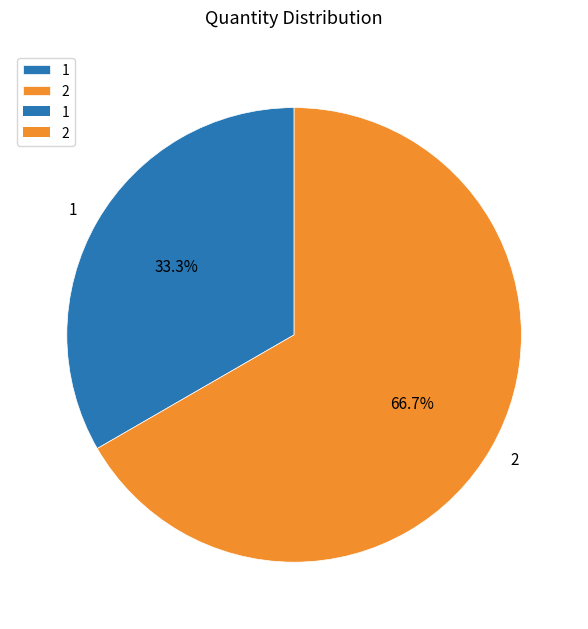

Does 1 account for over 50% of the chart?

No